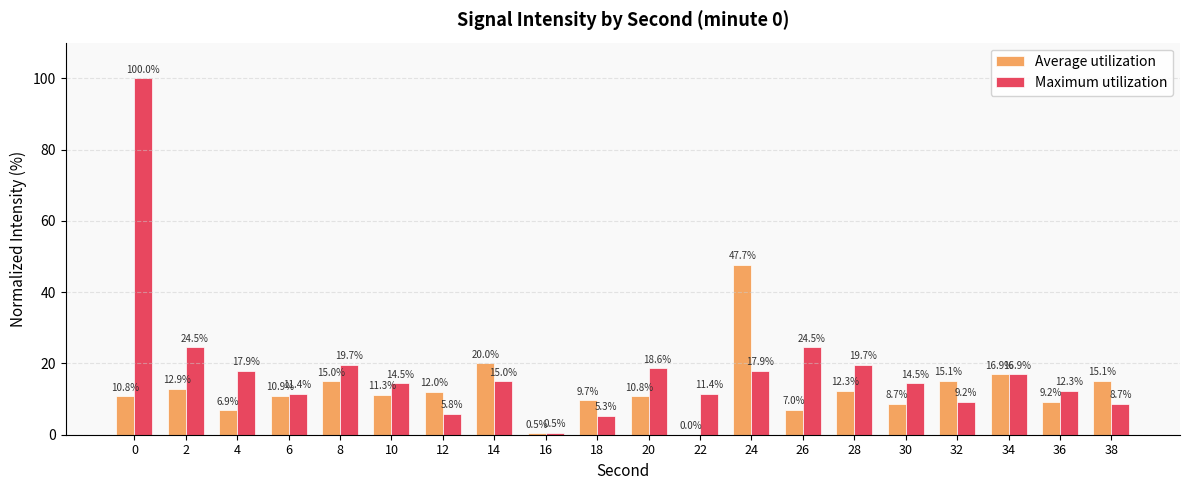

Which series has the largest total across all categories?

Maximum utilization